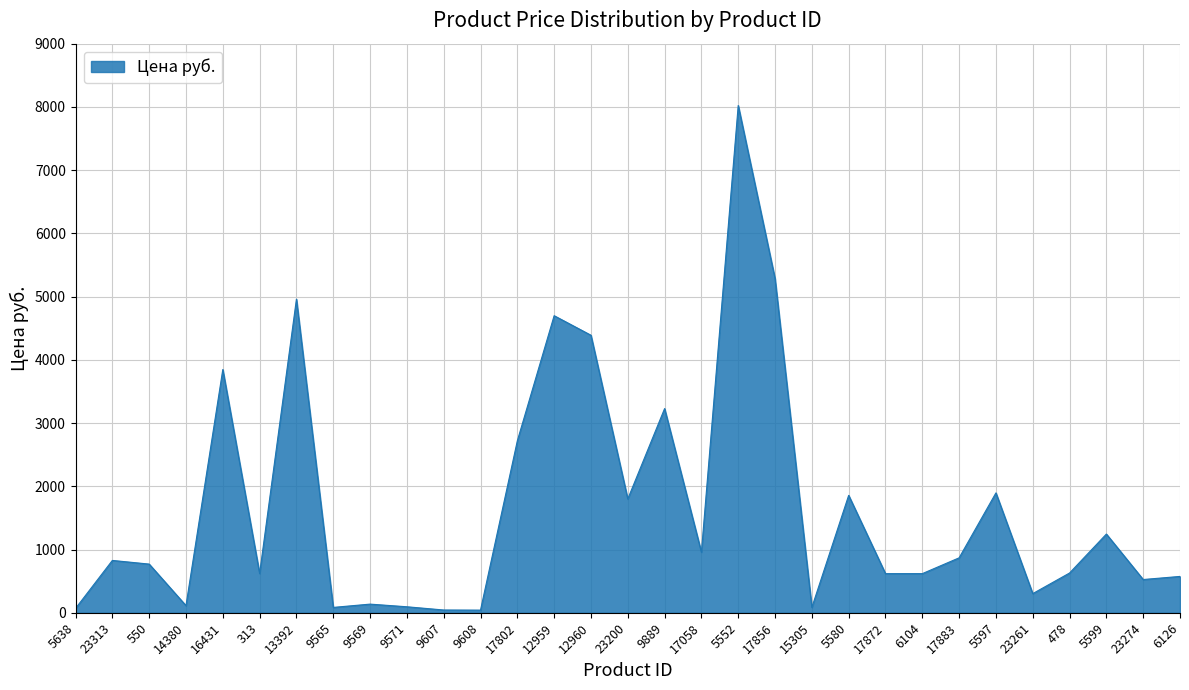

Which label corresponds to the largest value in the chart?

5552